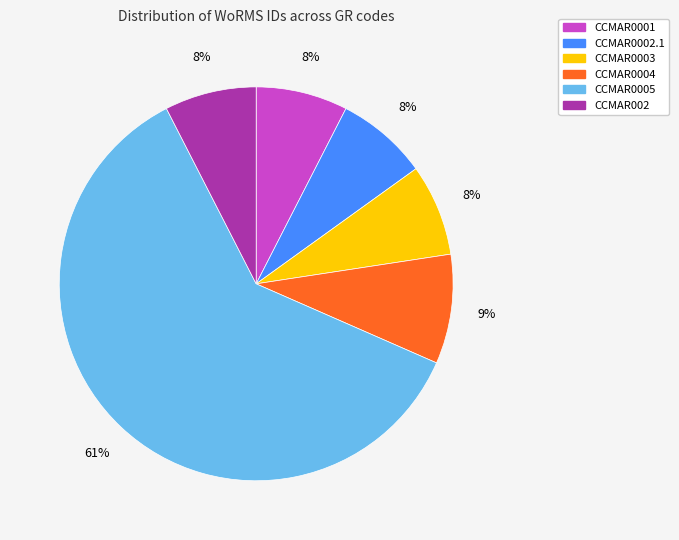

Between CCMAR0005 and CCMAR0003, which is larger?

CCMAR0005